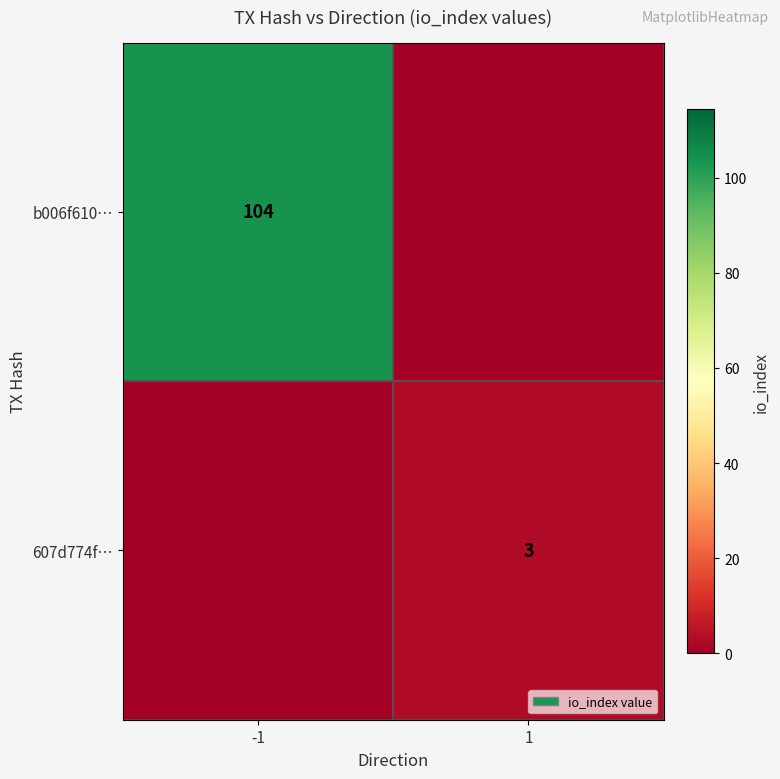

Is the value of b006f610… at -1 greater than the value of 607d774f… at 1?

Yes